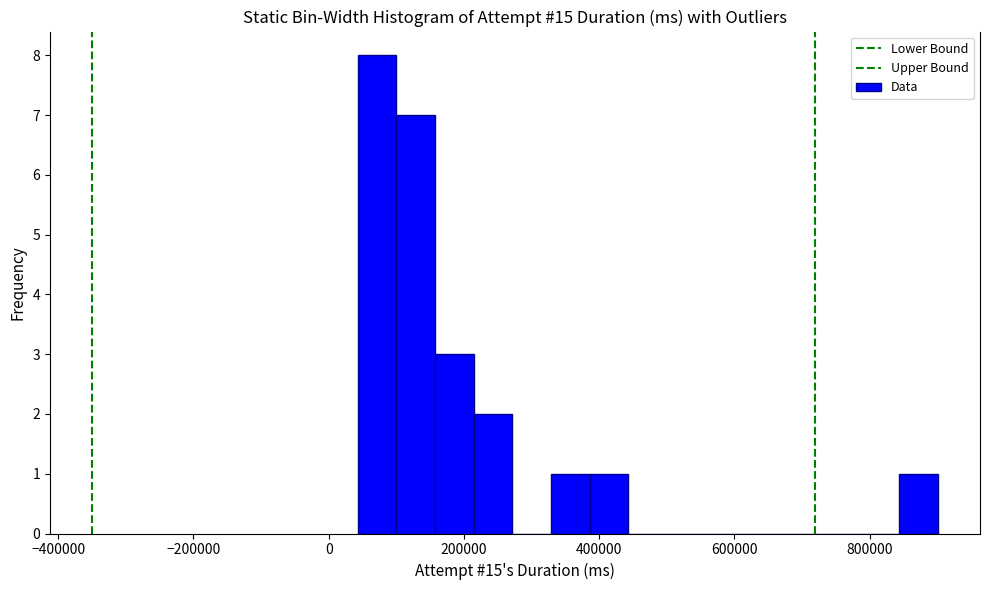

Read against the x-axis, roughly where is the centre of the tallest bar?

80000